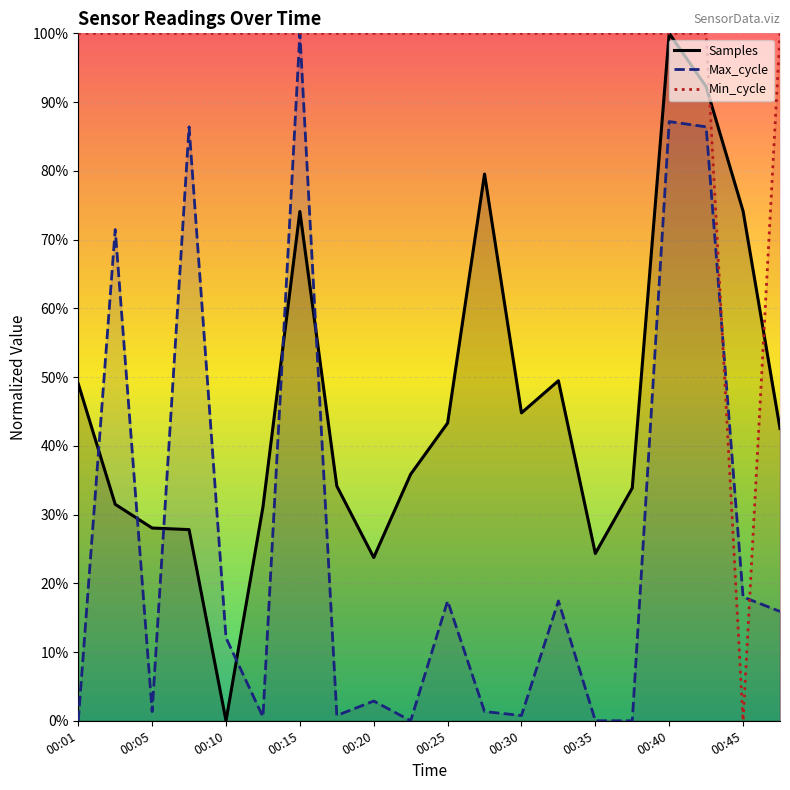

List the series in order of their peak value, highest first.

Samples, Max_cycle, Min_cycle